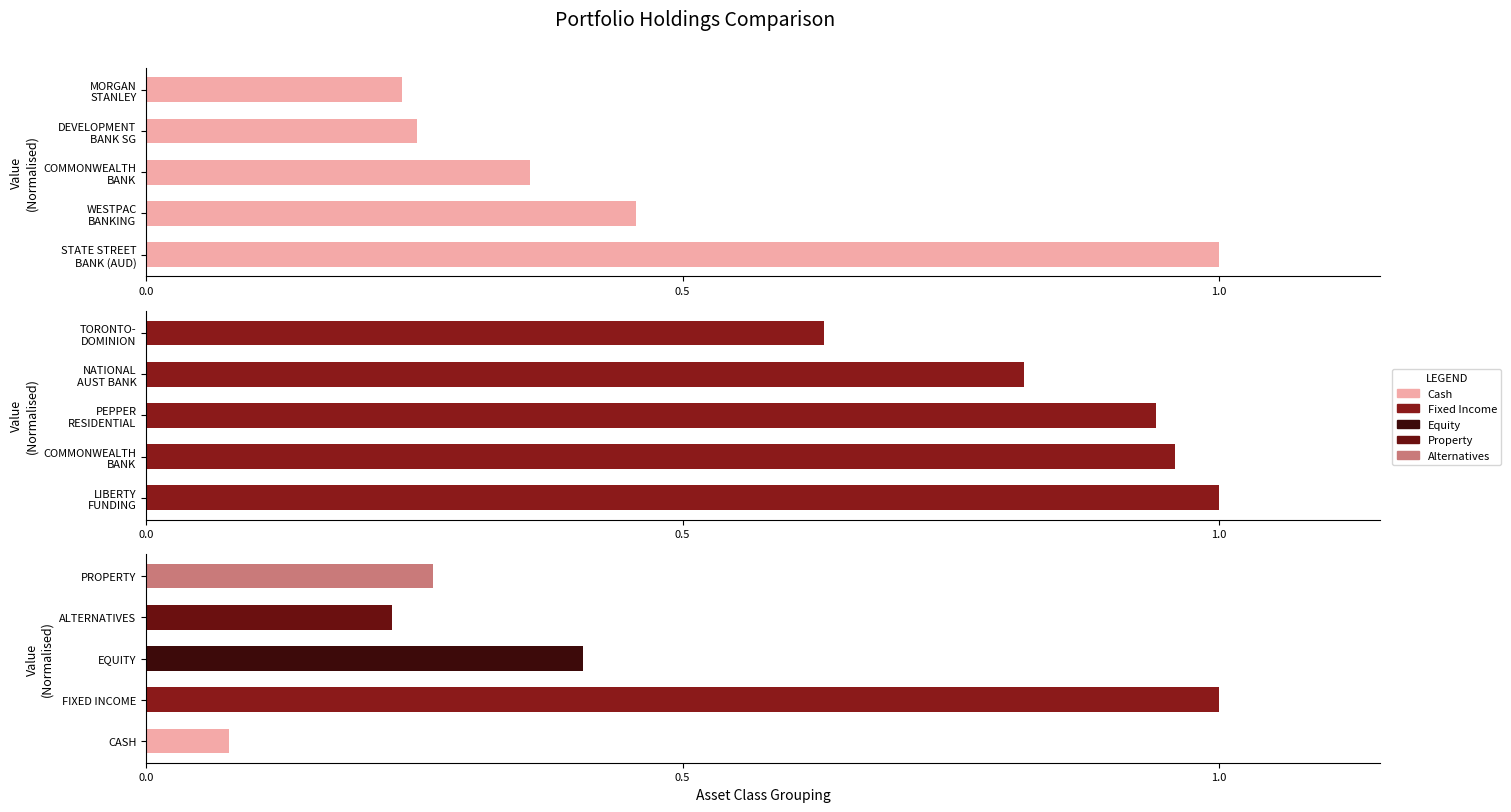

Is it true that Fixed Income Holdings equals 0.8 at NATIONAL AUST BANK?

True